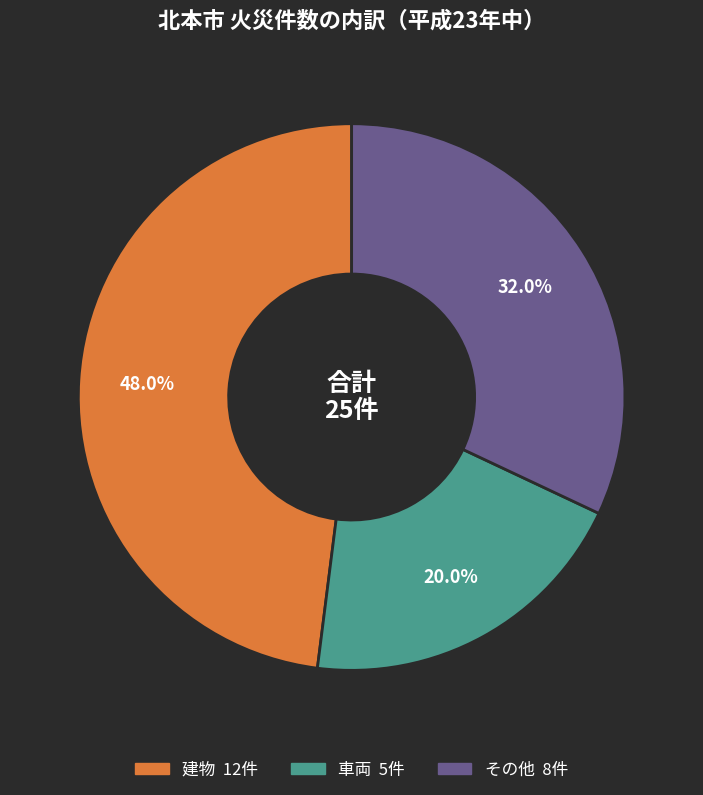

What percentage is the 建物 slice, to the nearest percent?

48%